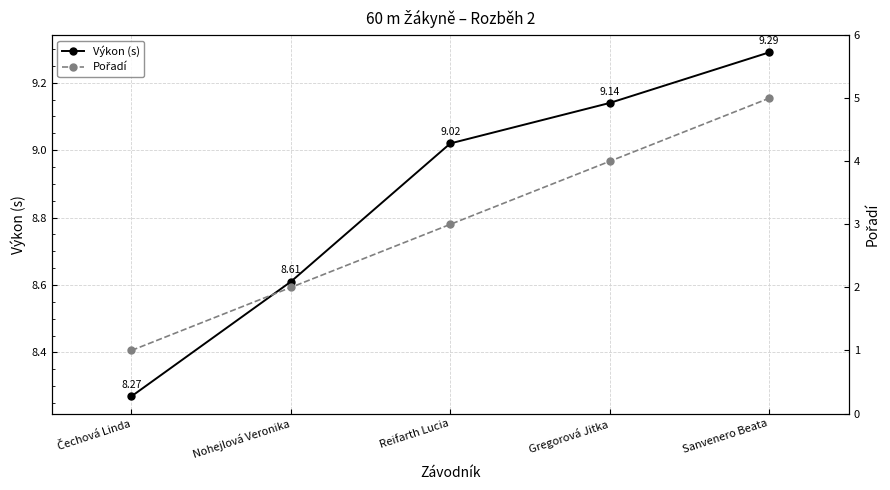

Does the chart display data point markers on the line(s)?

Yes